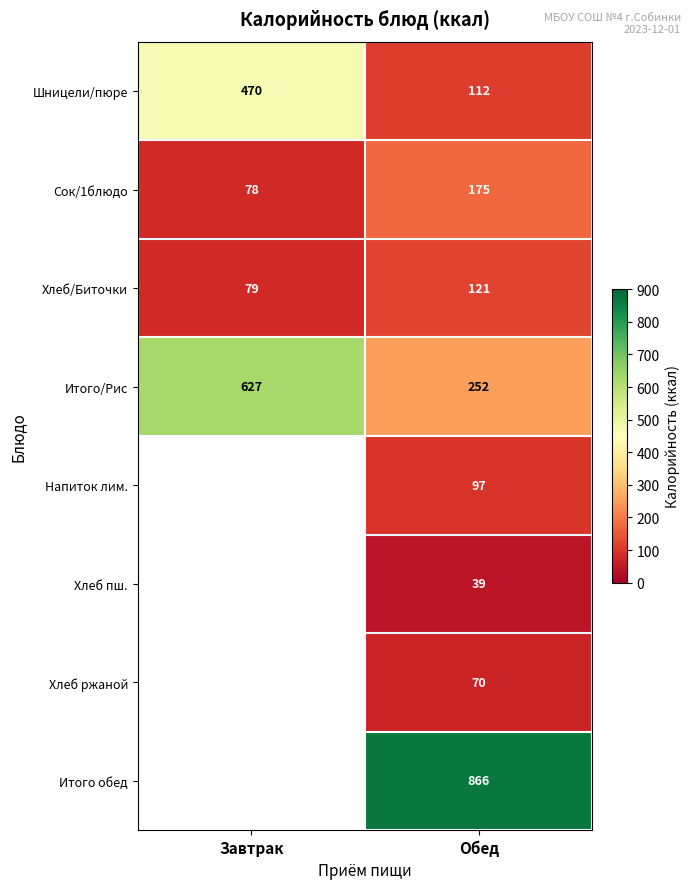

What is the sum of all Хлеб/Биточки values?

200